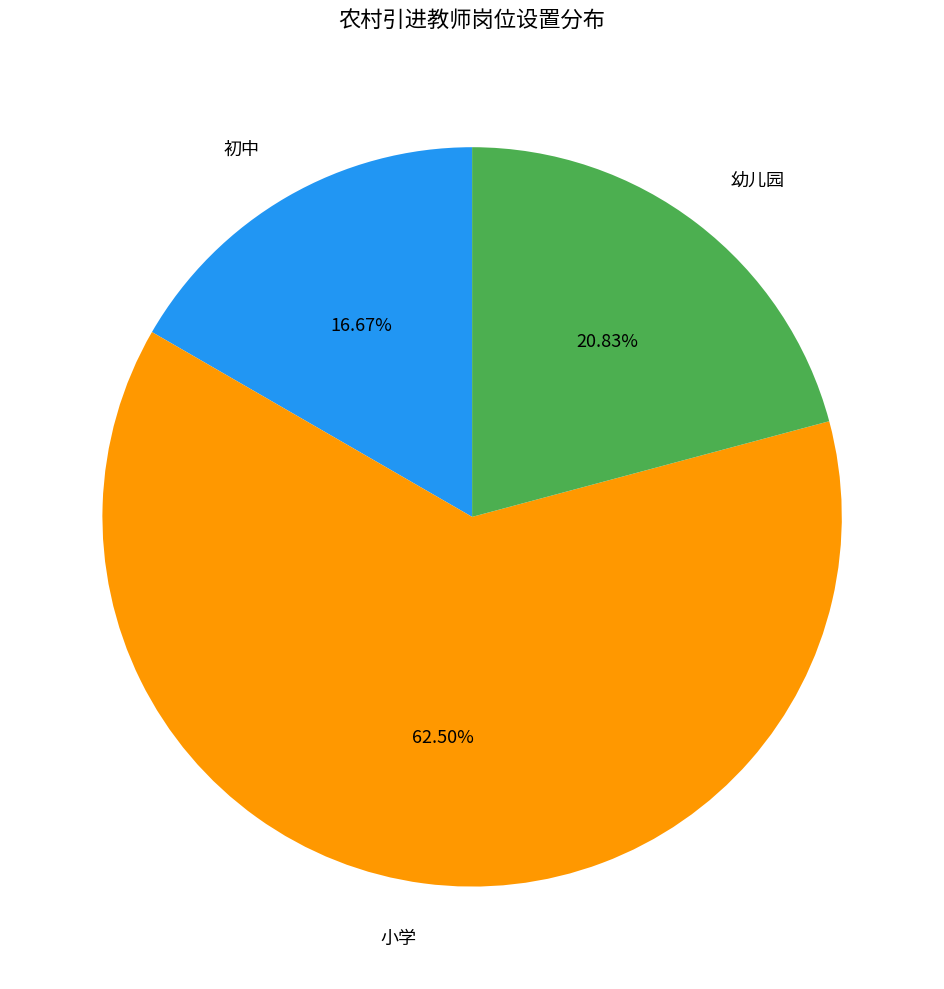

Which category has the biggest portion of the pie?

小学